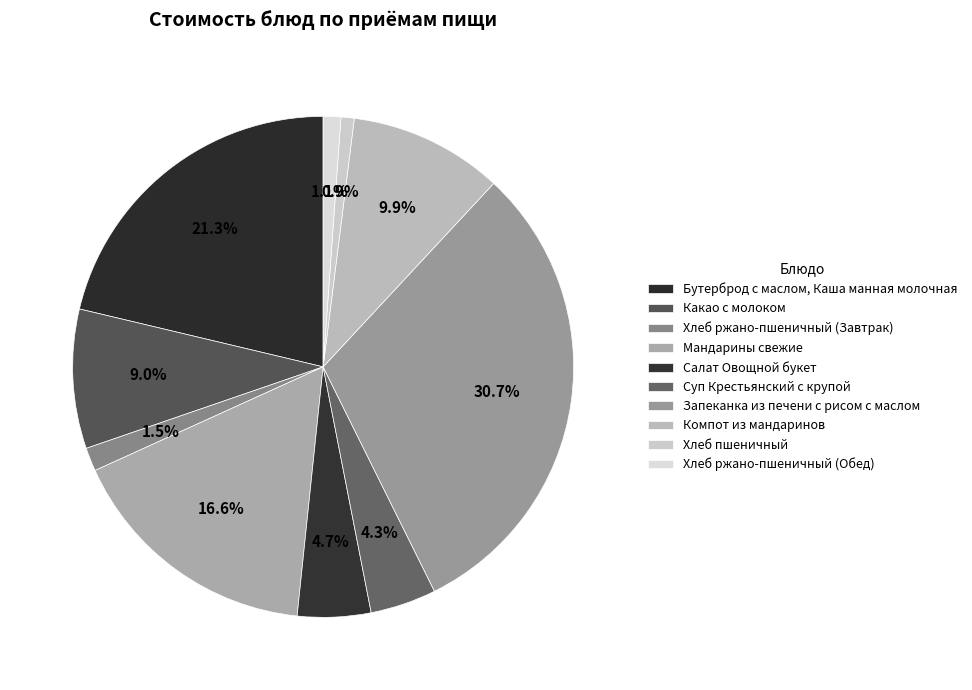

To the nearest percent, what portion does Компот из мандаринов represent?

10%